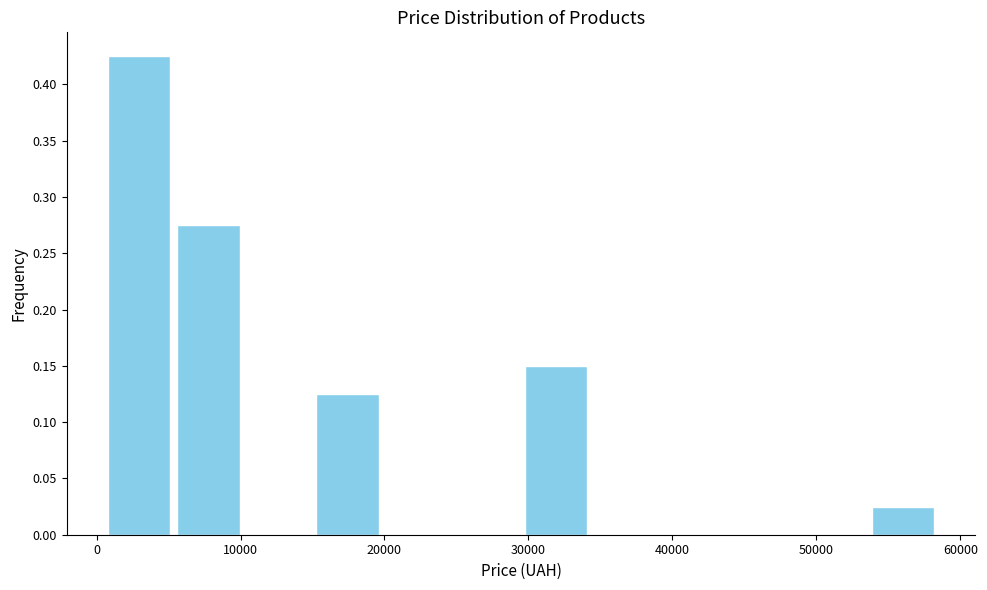

How tall is the bar that spans 1000 to 5000 on the x-axis? Neither the bar edges nor the heights are printed on the chart, so give them approximately, as read against the axes.

0.425